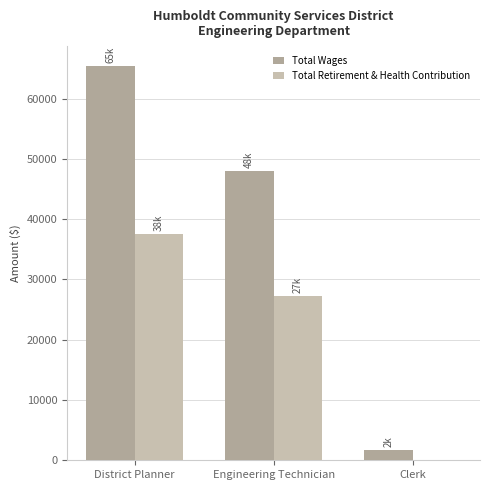

What is the average value of the Total Wages series?

38378